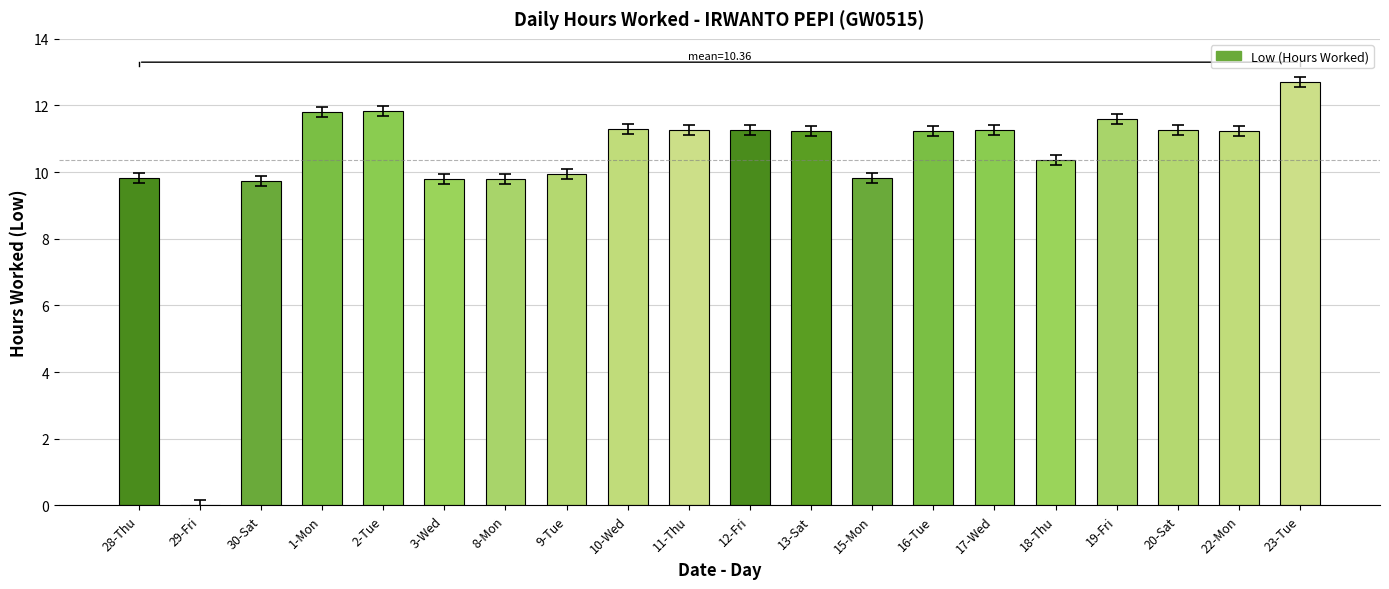

Read the value at 8-Mon.

9.8